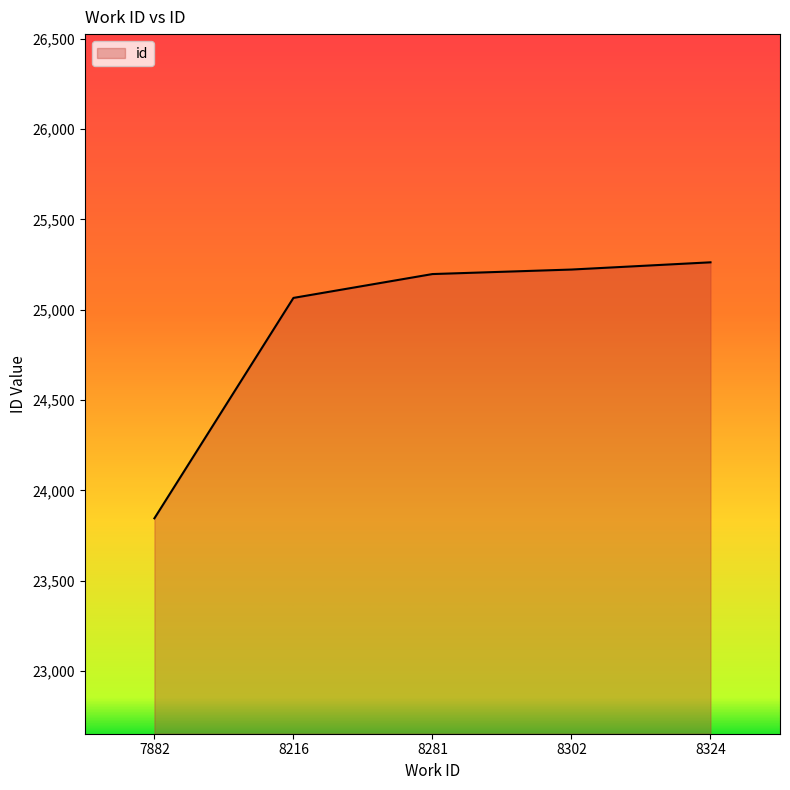

Which label corresponds to the smallest value in the chart?

7882